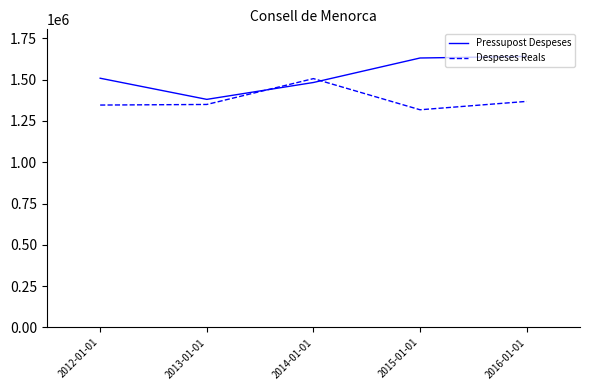

What is the total value across all series at 2015-01-01?

2948330.7